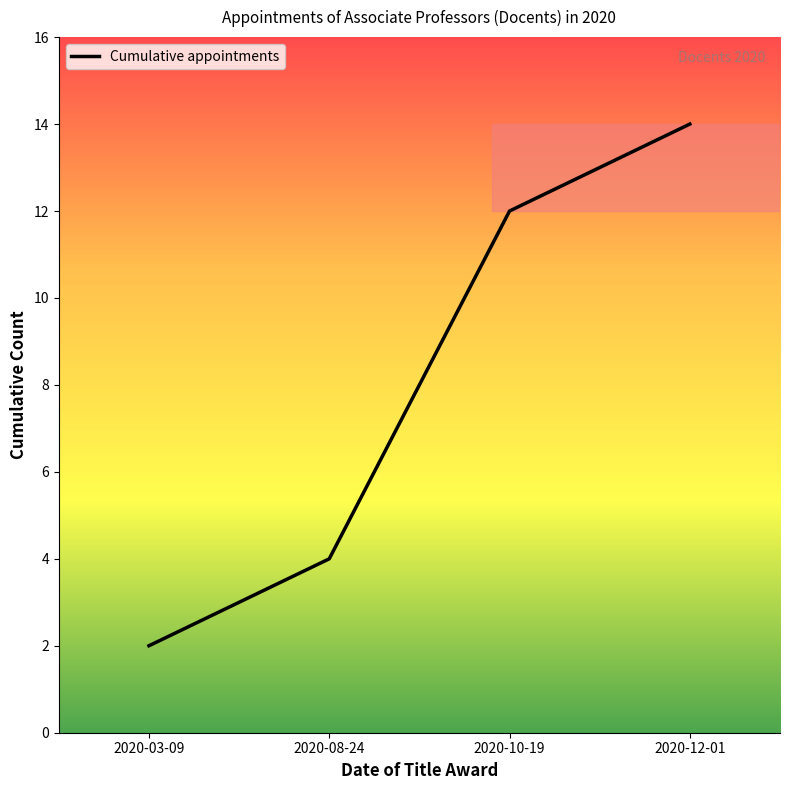

Rank the categories by value from highest to lowest.

2020-12-01, 2020-10-19, 2020-08-24, 2020-03-09